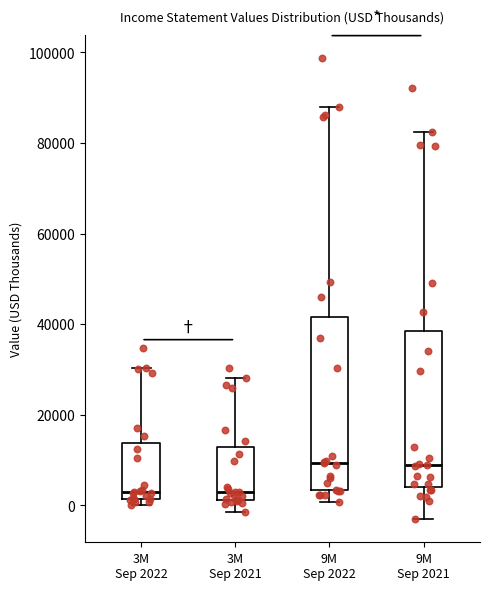

Reading left to right, read every box against the y-axis: the position of its median line, the range the box covers, and the ends of its whiskers. The values are not printed on the chart, so give them approximately, as read against the axis.

3M Sep 2022: median 4000, box 2000 to 14000, whiskers 0 to 30000
3M Sep 2021: median 2000 (just above the box's lower edge), box 2000 to 12000, whiskers -2000 to 28000
9M Sep 2022: median 10000, box 4000 to 42000, whiskers 0 to 88000
9M Sep 2021: median 8000, box 4000 to 38000, whiskers -4000 to 82000